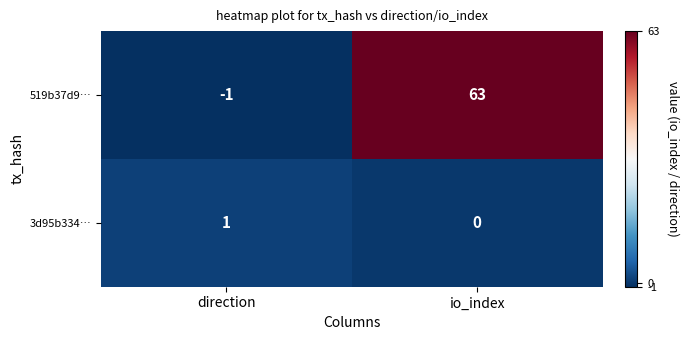

What is the difference between the 519b37d9… values at io_index and direction?

64